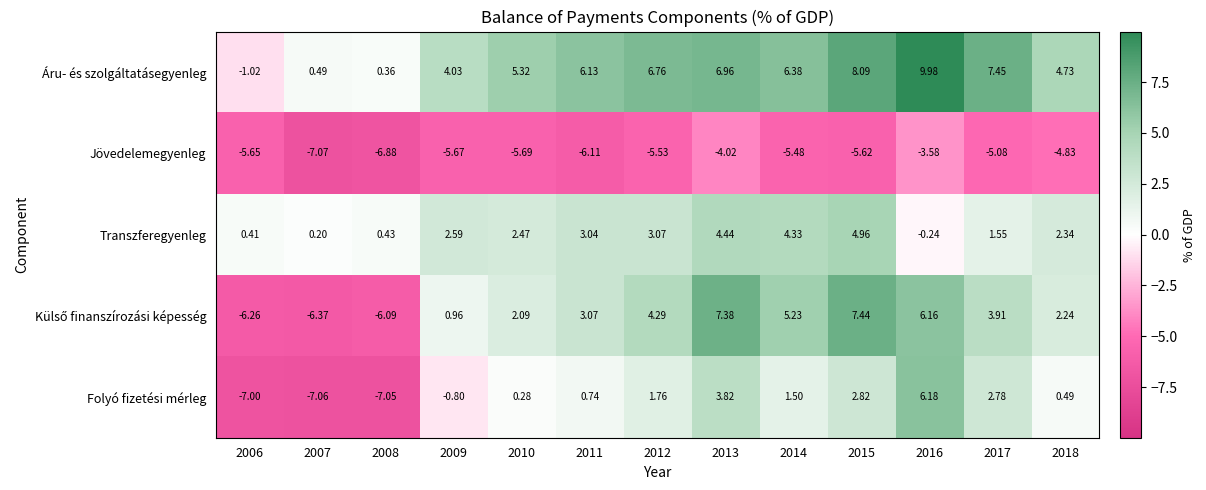

Count the number of categories in the chart.

13